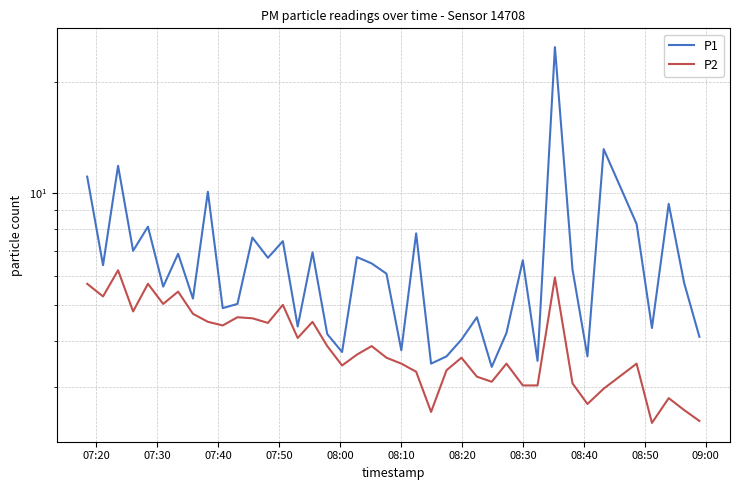

True or false: P1 has more than 1 interior local peaks.

True